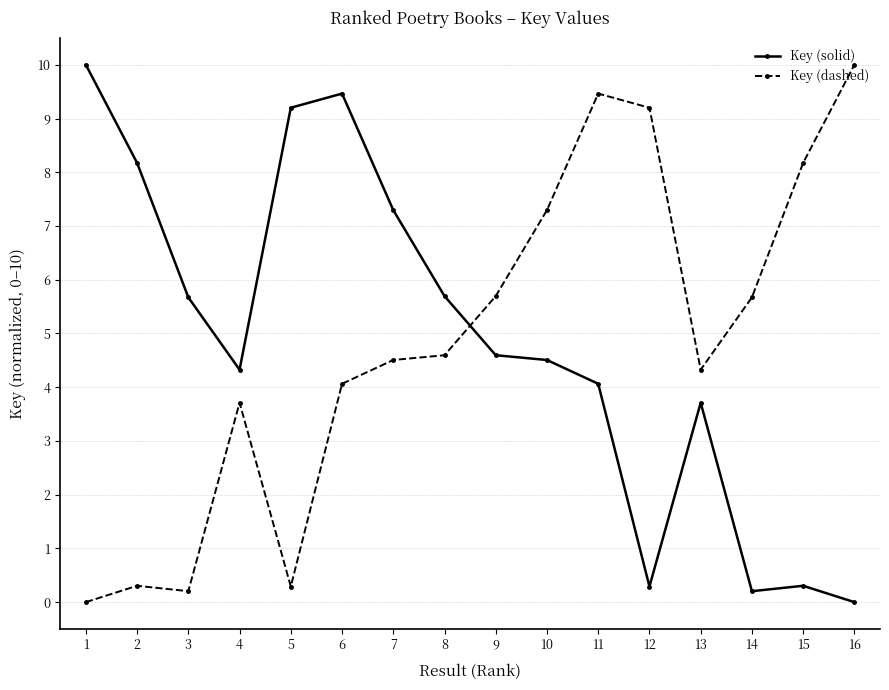

After their last crossing, which series has the higher values: Key (solid) or Key (dashed)?

Key (dashed)